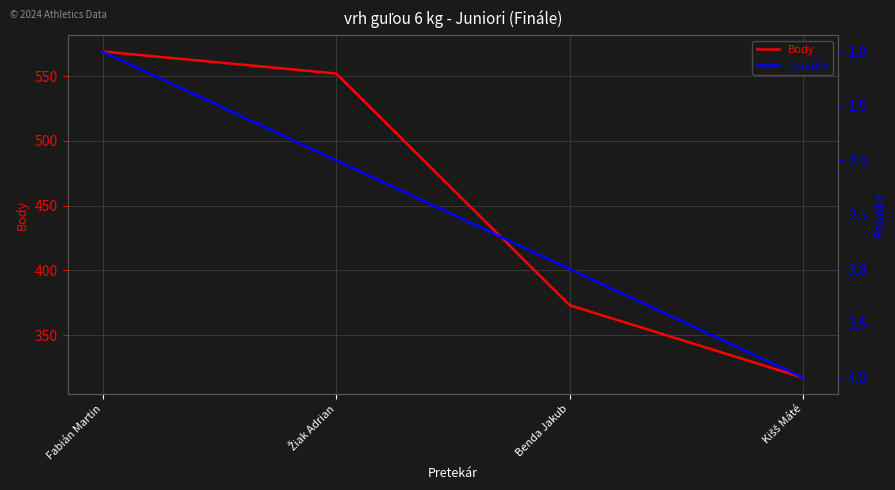

Which category has the highest value in the Poradie series?

Kišš Máté